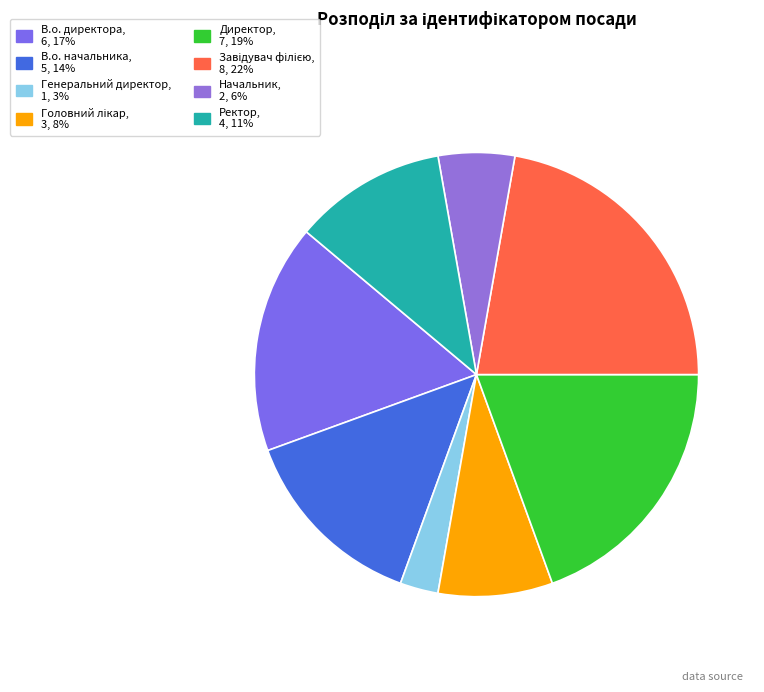

How many segments does this pie chart have?

8